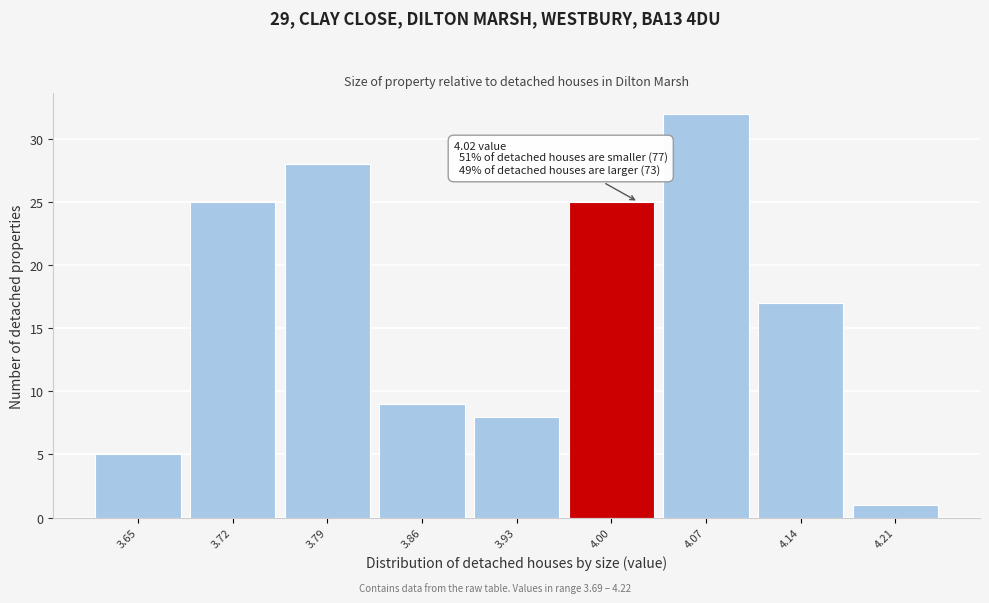

Reading left to right, extract all data points from this chart.

3.65=5	3.72=25	3.79=28	3.86=9	3.93=8	4.00=25	4.07=32	4.14=17	4.21=1